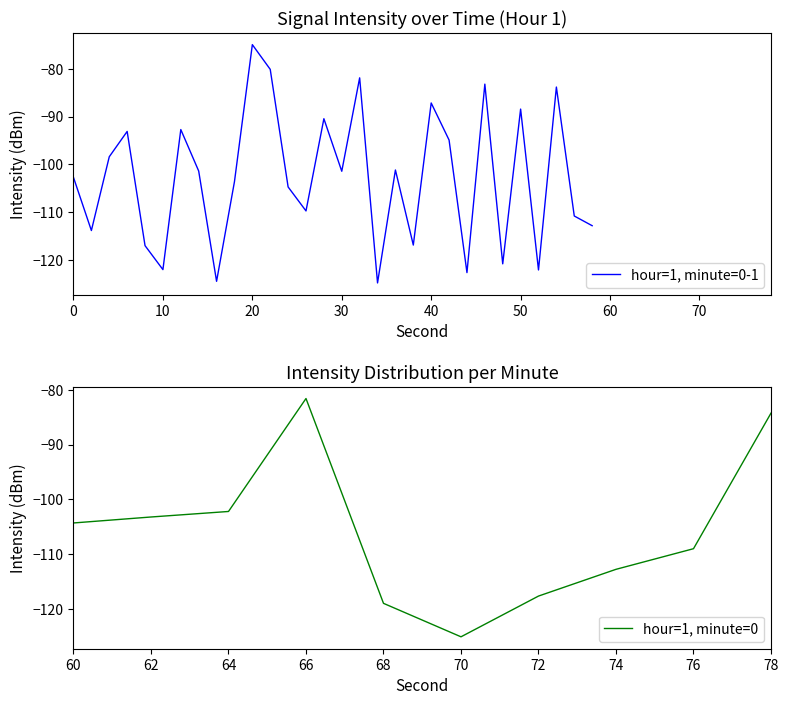

Where is the first local maximum?

3